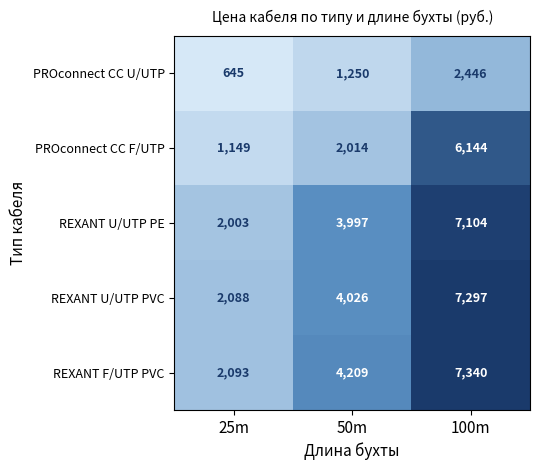

Rank the series by their maximum value, from highest to lowest.

REXANT F/UTP PVC, REXANT U/UTP PVC, REXANT U/UTP PE, PROconnect CC F/UTP, PROconnect CC U/UTP